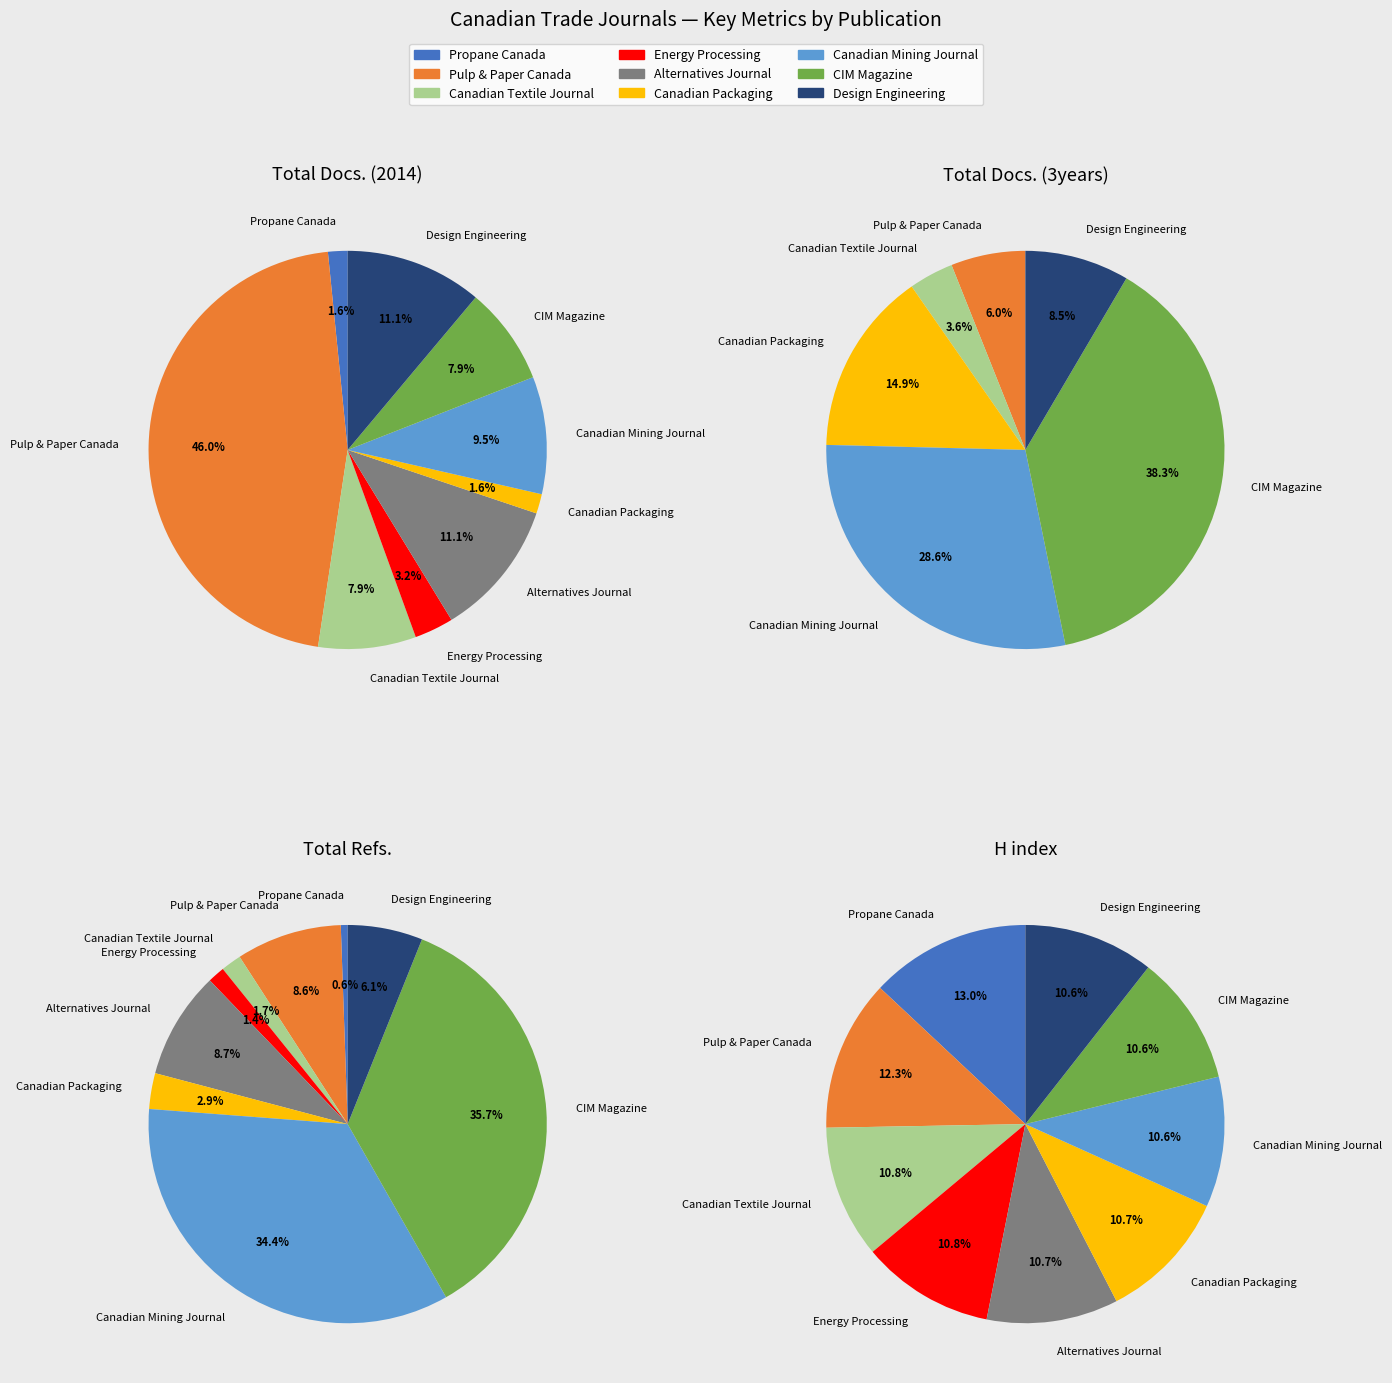

How many slices are in this pie chart?

9